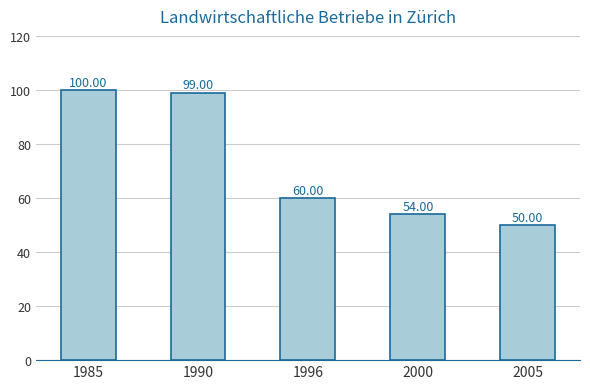

What is the ratio of the value at 2005 to the value at 1985?

0.5